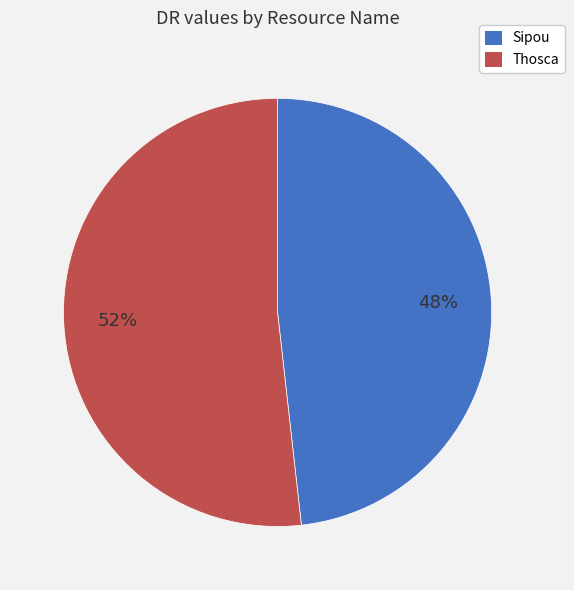

How many segments does this pie chart have?

2